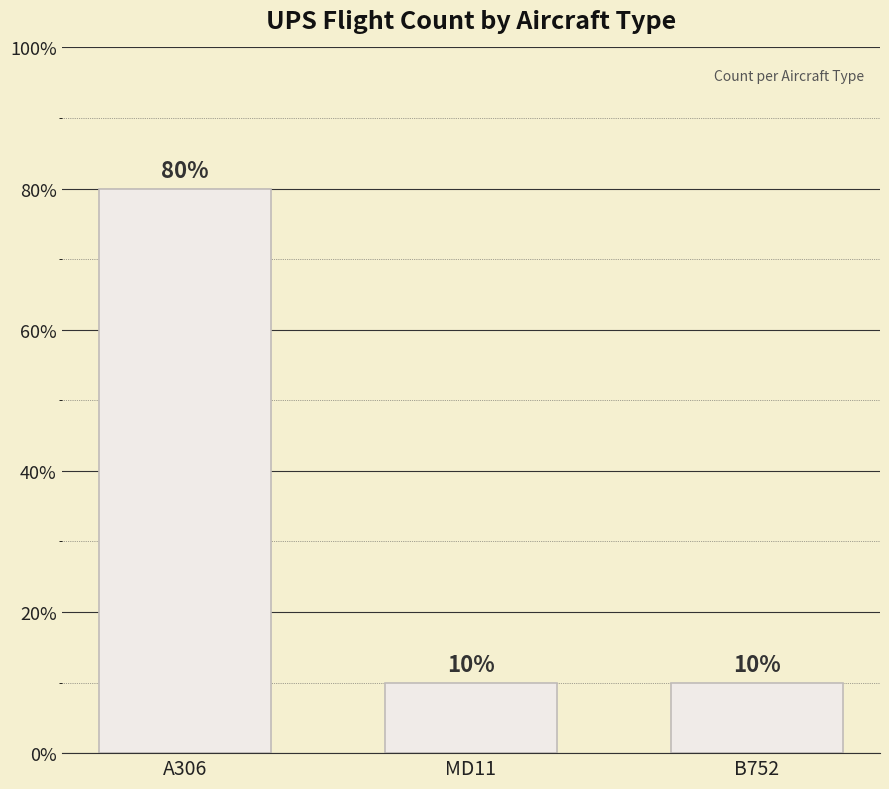

What is the smallest value displayed?

10